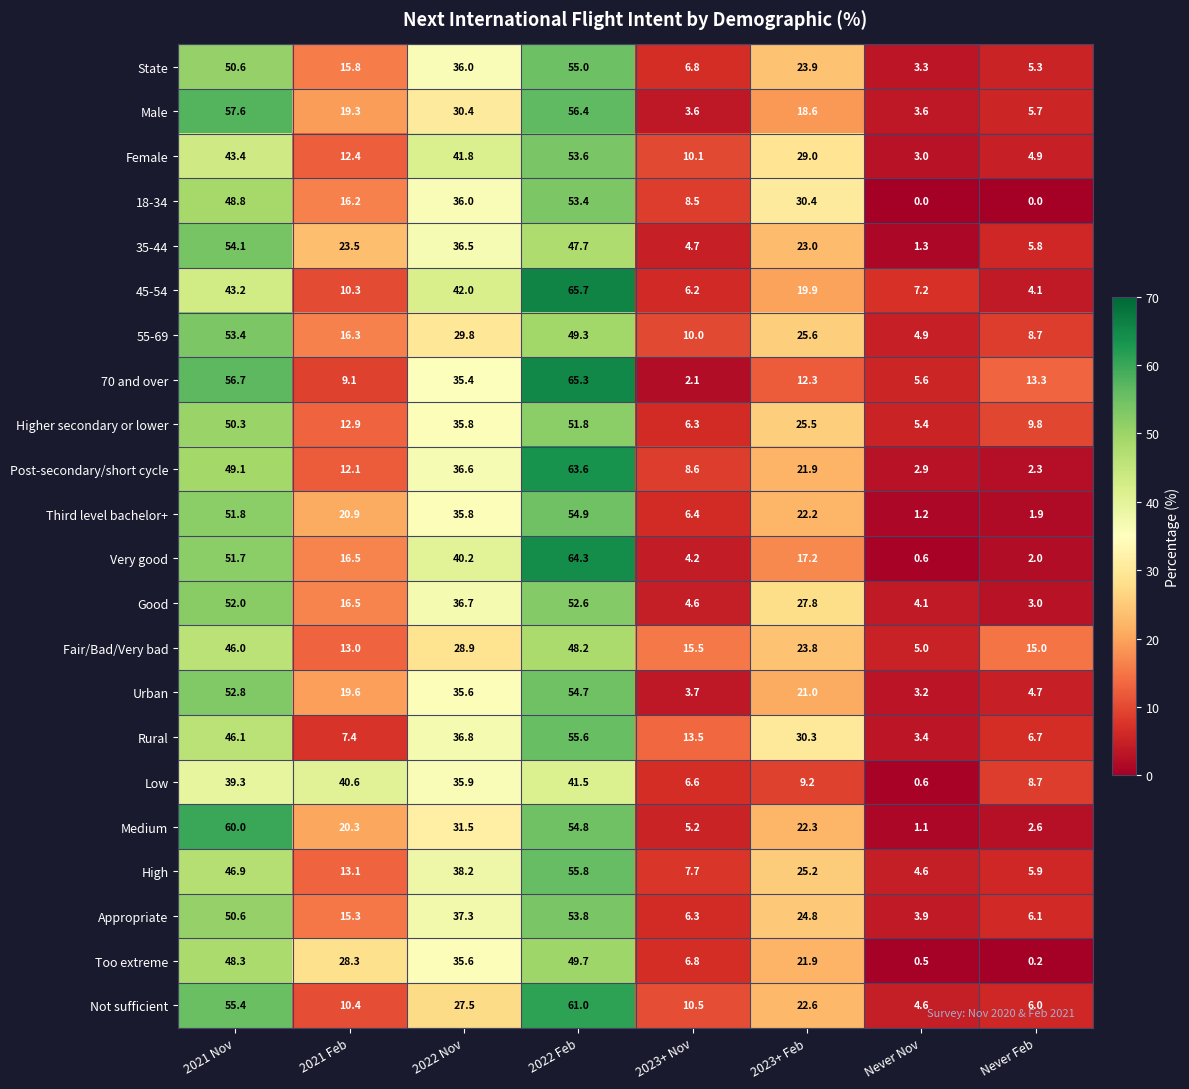

Where does the Appropriate series first go above 24?

2021 Nov